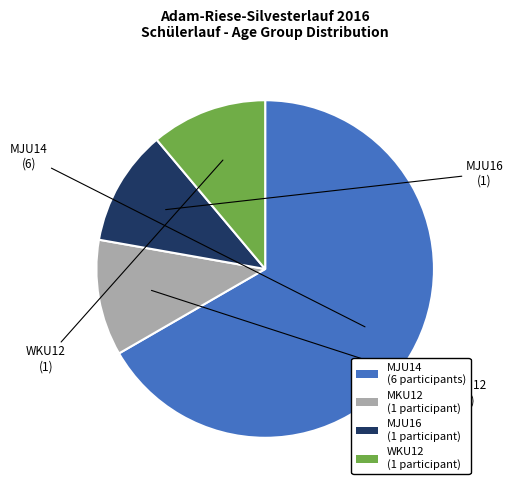

Is the sum of MKU12 (1 participant) and MJU14 (6 participants) greater than half?

Yes